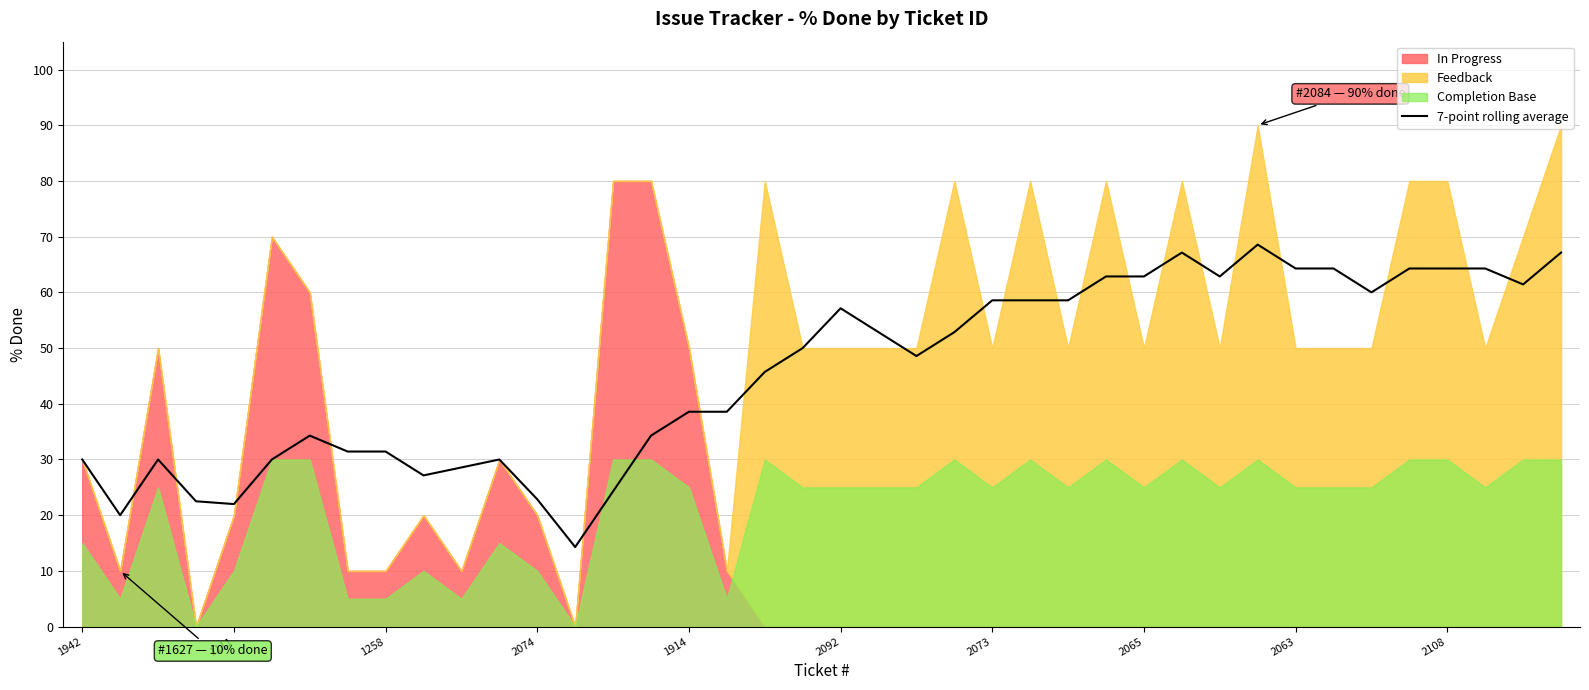

What is the lowest value of the 7-point rolling average series?

14.3